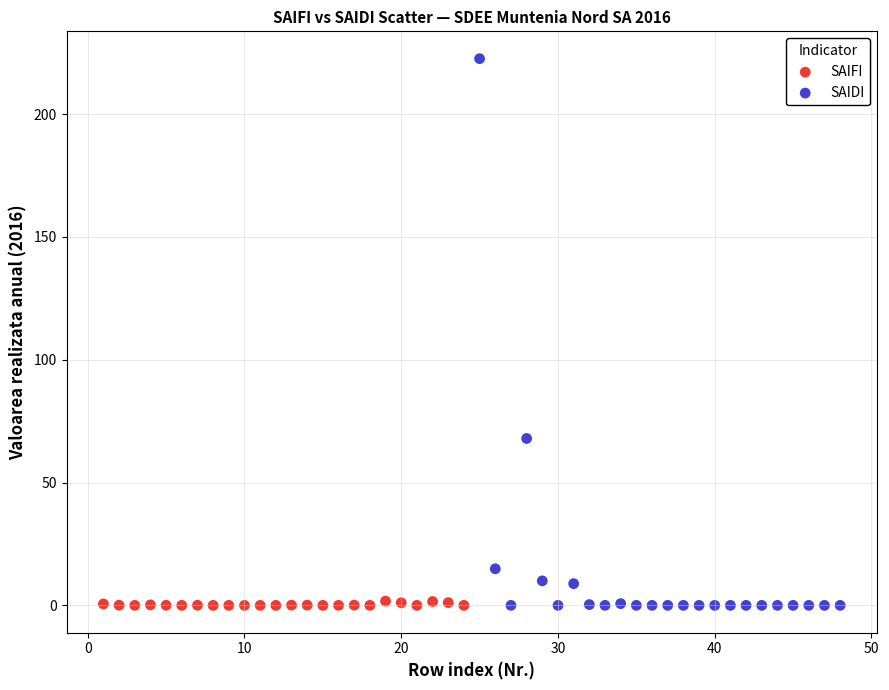

Which series contains the highest Y value?

SAIDI